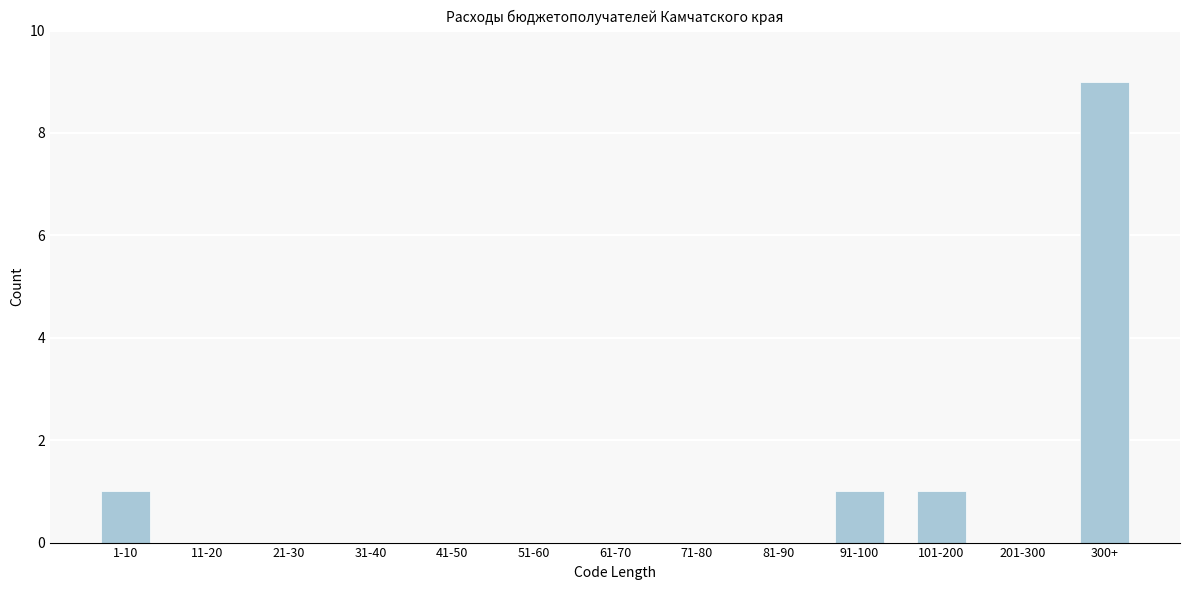

Reading right to left, extract all data points from this chart.

300+=9	201-300=0	101-200=1	91-100=1	81-90=0	71-80=0	61-70=0	51-60=0	41-50=0	31-40=0	21-30=0	11-20=0	1-10=1